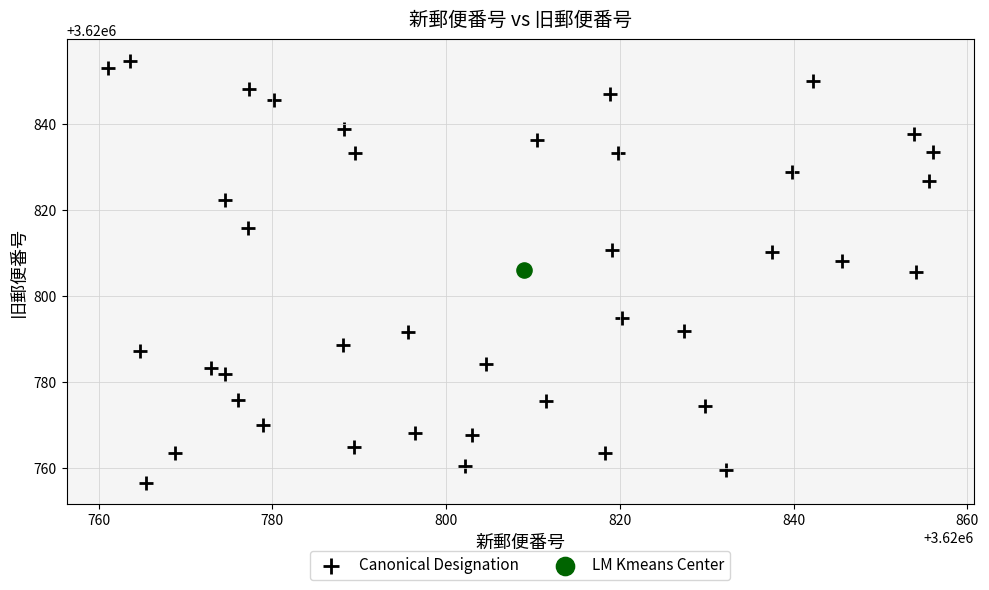

What are all the series names shown in the legend?

Canonical Designation, LM Kmeans Center